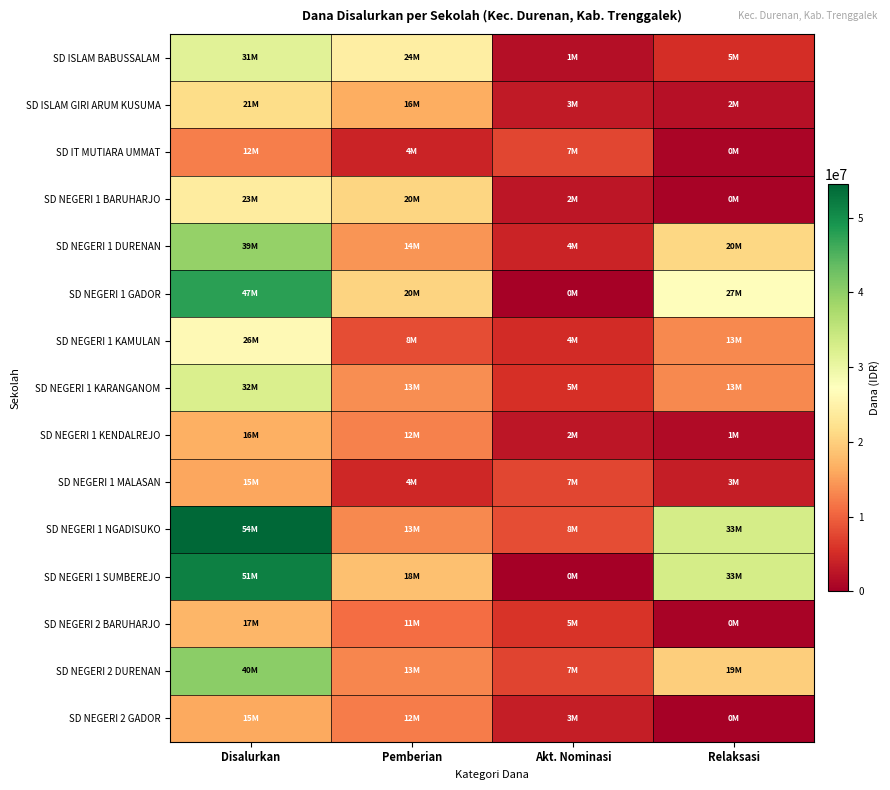

What is the difference between the highest and lowest values at Pemberian?

20250000